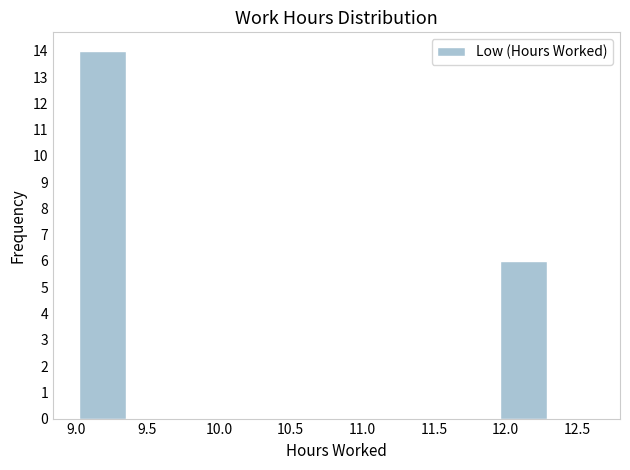

How tall is the bar that spans 11.95 to 12.30 on the x-axis? Neither the bar edges nor the heights are printed on the chart, so give them approximately, as read against the axes.

6